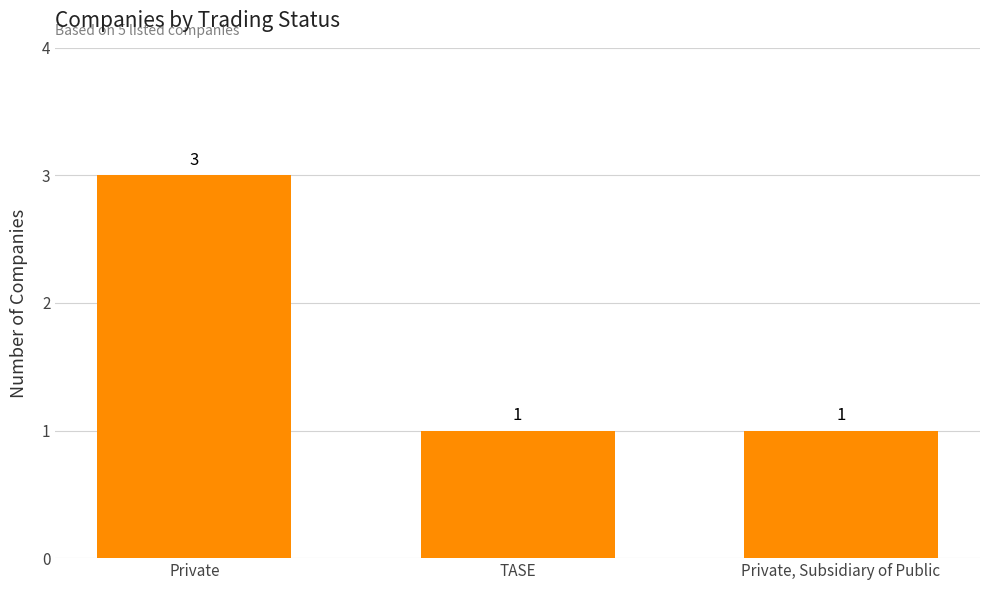

Between Private, Subsidiary of Public and Private, which is larger?

Private